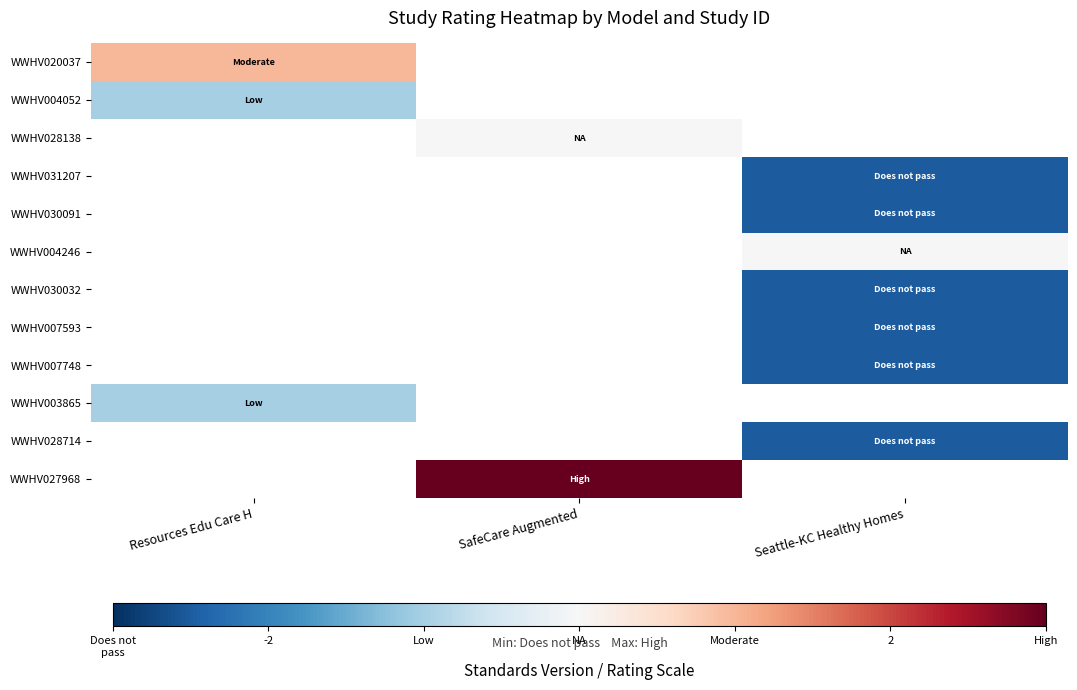

Which label corresponds to the largest value in the chart?

SafeCare Augmented